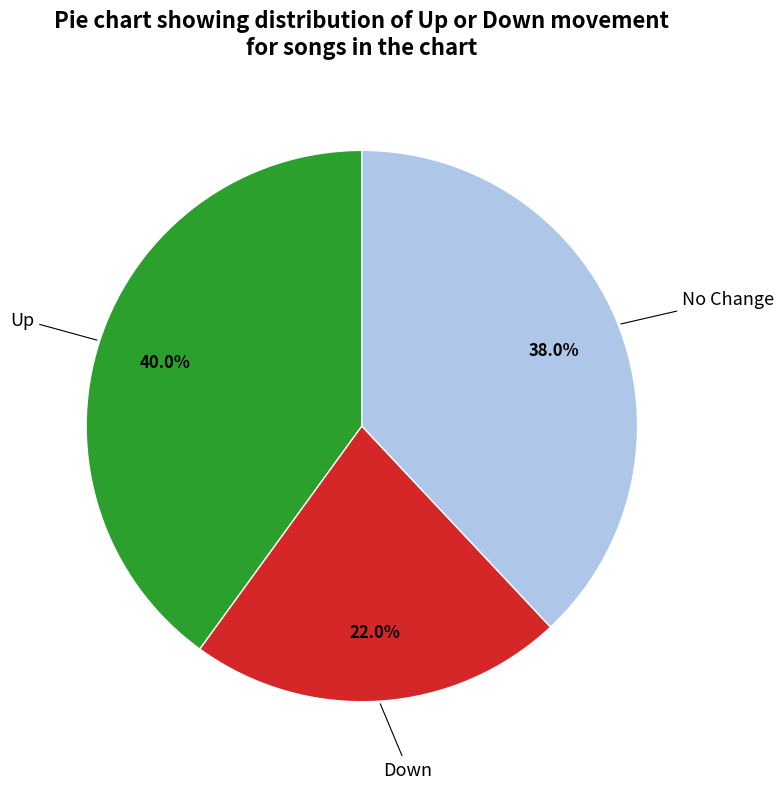

Does any single category account for the majority?

No